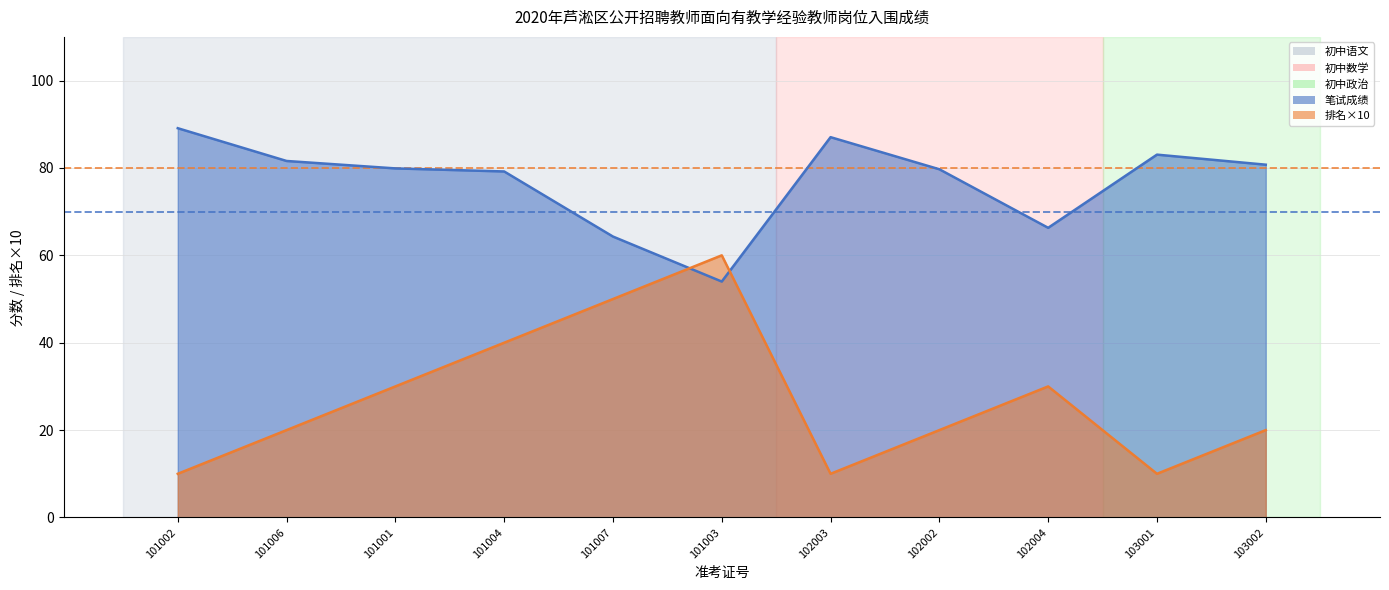

Is it true that 排名 equals 10.0 at 102003?

True